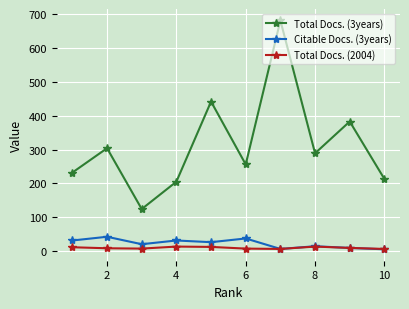

Which series has the largest total across all categories?

Total Docs. (3years)